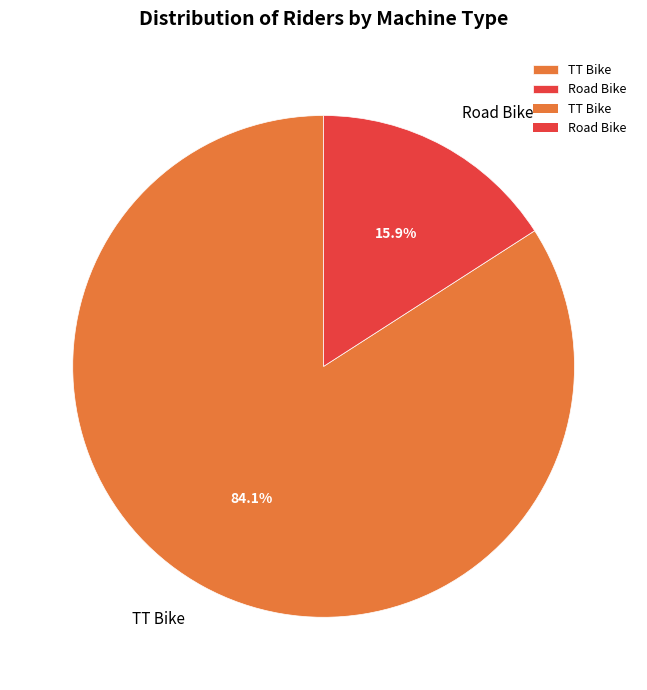

What is the smallest slice in the pie chart?

Road Bike